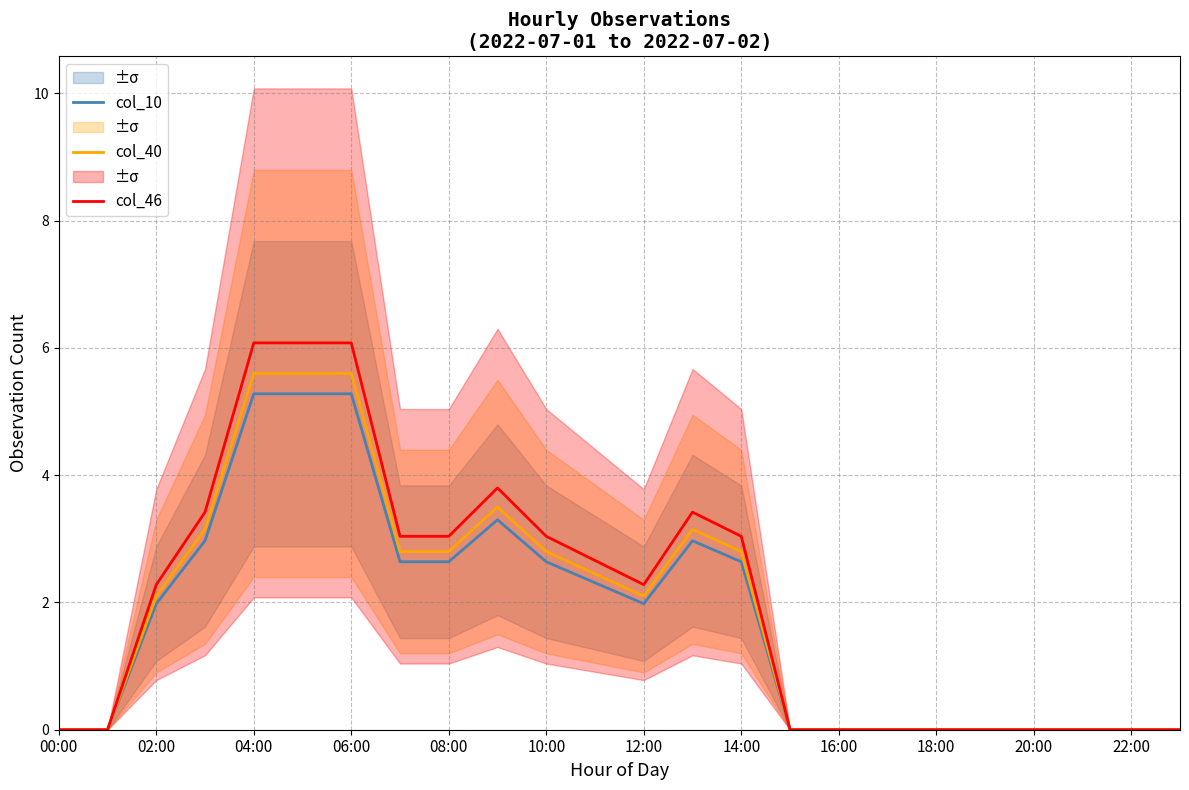

Does the chart have visible grid lines?

Yes